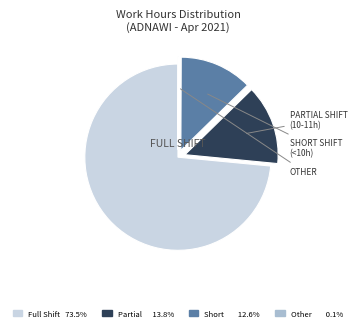

Does any single category account for the majority?

Yes